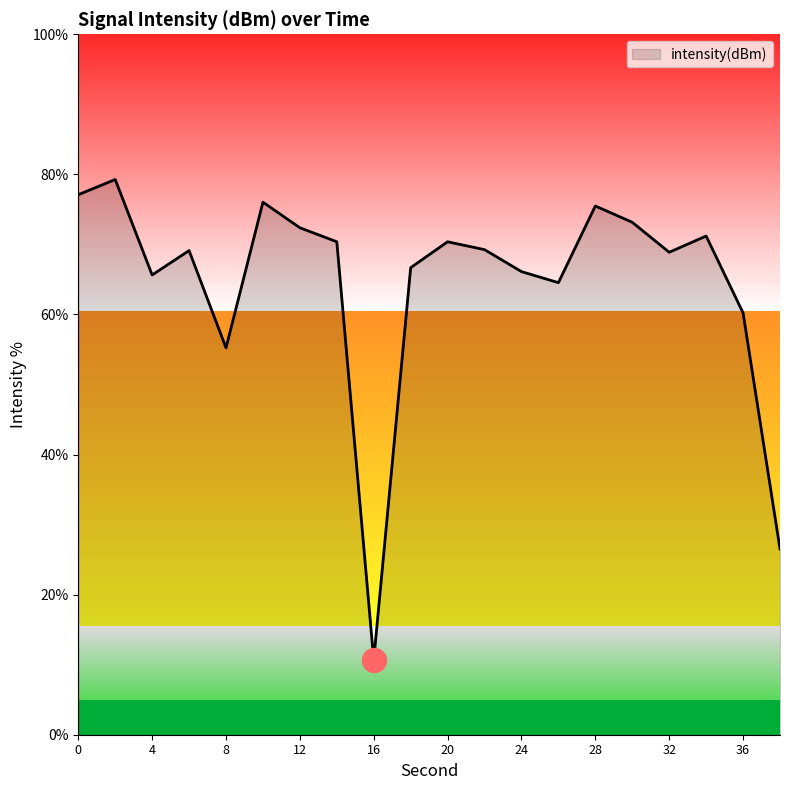

What is the change in value from 12 to 38?

-45.9